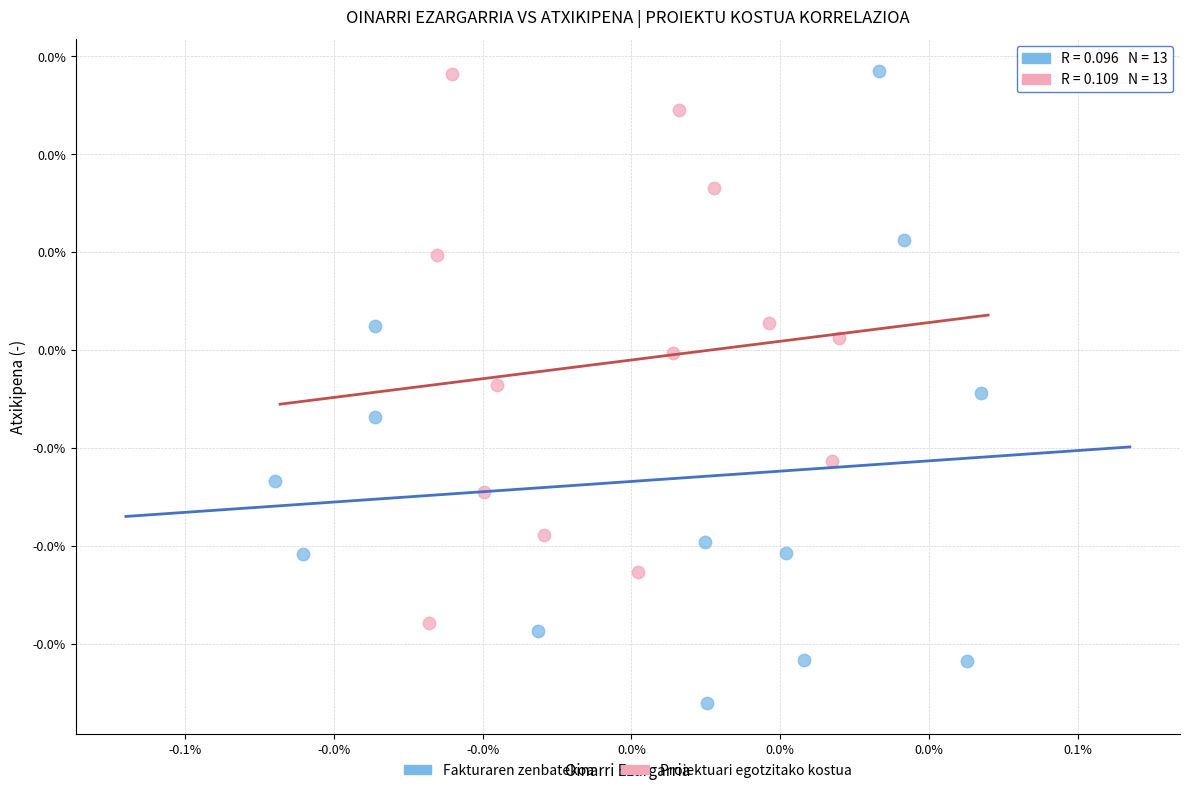

What are all the series names shown in the legend?

Fakturaren zenbatekoa, Proiektuari egotzitako kostua